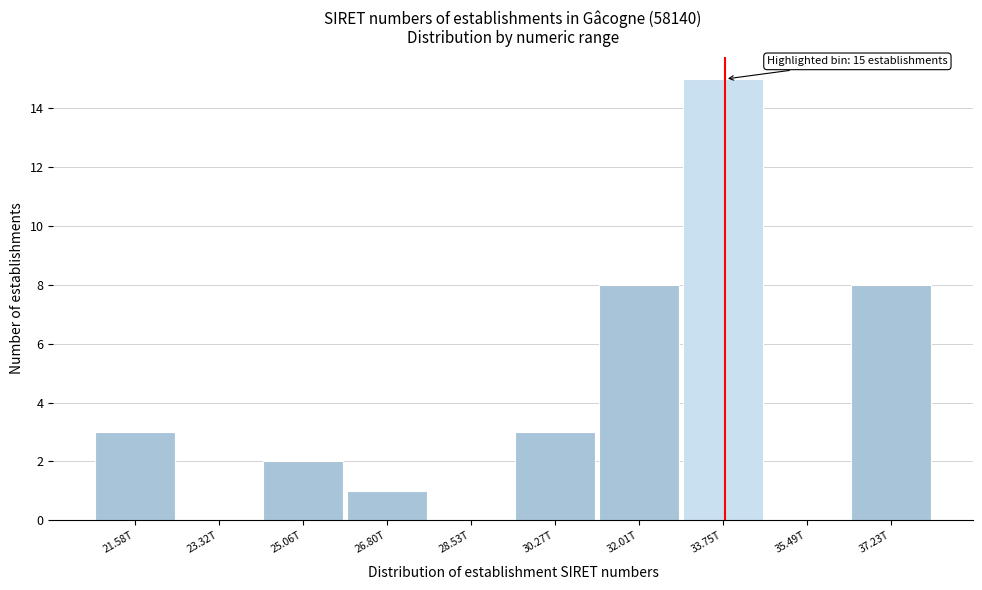

Reading right to left, list all the values displayed in this chart.

37.23T=8	35.49T=0	33.75T=15	32.01T=8	30.27T=3	28.53T=0	26.80T=1	25.06T=2	23.32T=0	21.58T=3